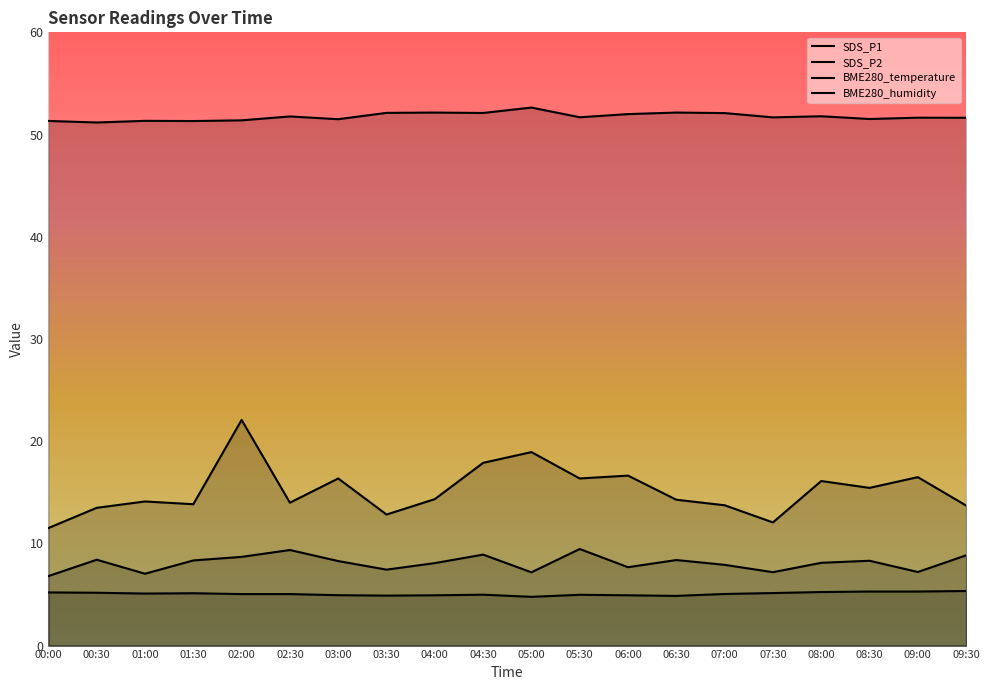

What is the sum of the SDS_P2 values at 03:30 and 04:00?

15.5